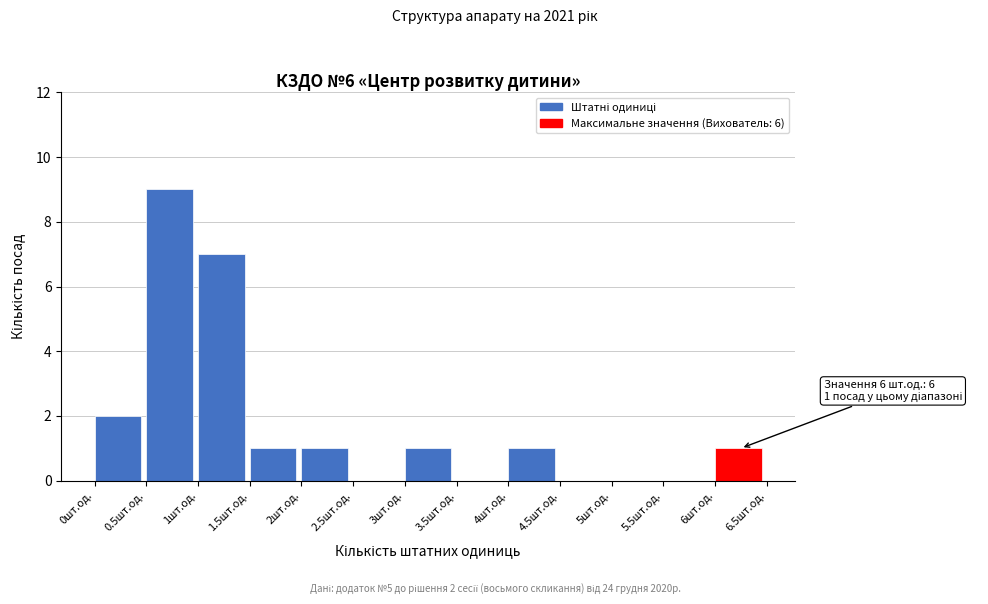

Over which range of the x-axis is the bar tallest?

0.5 to 1.0